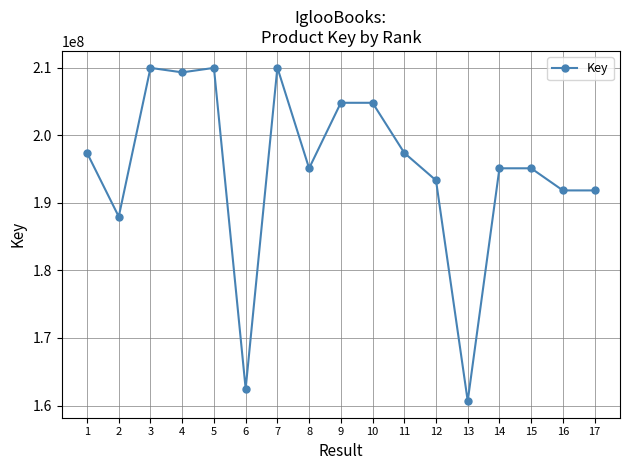

How many interior local peaks (higher than both neighbors) does the data have?

5